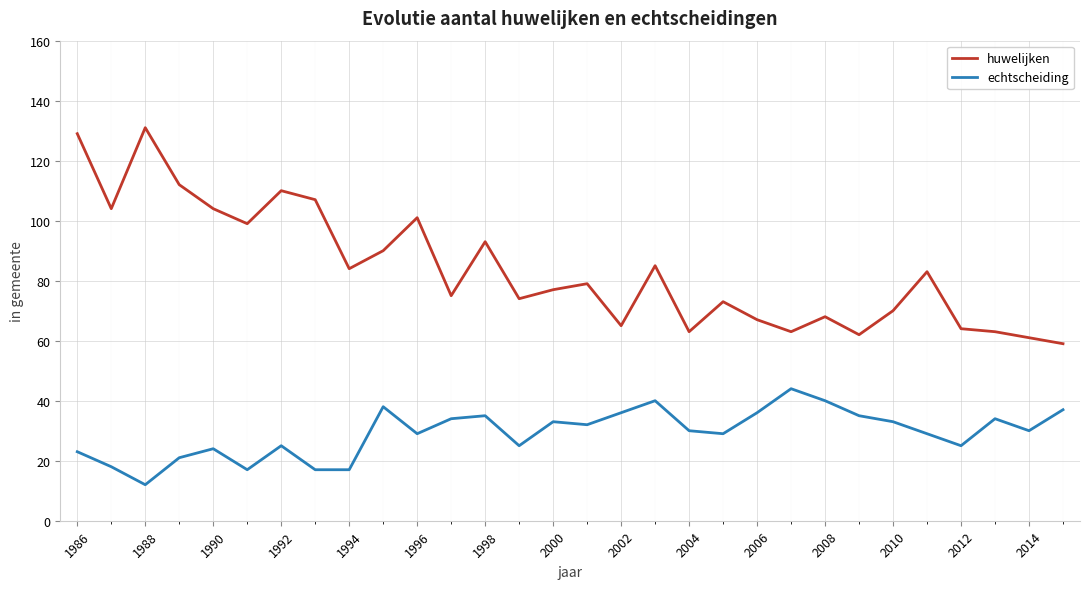

What is the minimum value for huwelijken?

59